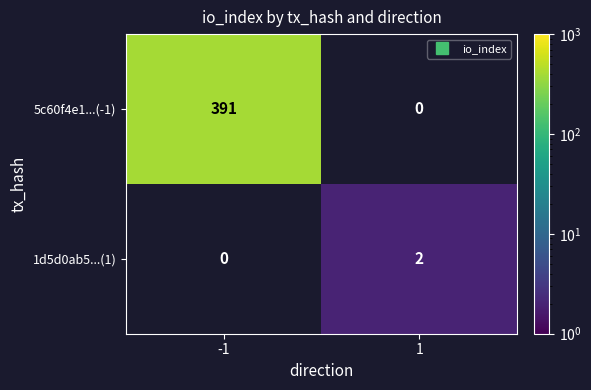

List the series in order of their overall mean, highest first.

5c60f4e1...(-1), 1d5d0ab5...(1)